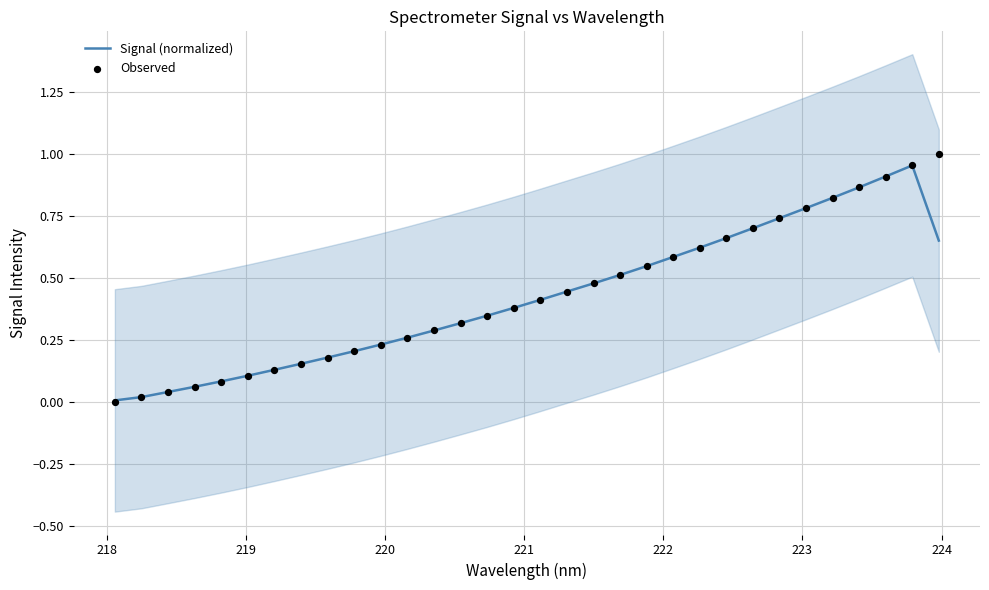

At how many categories does at least one series exceed 0?

32